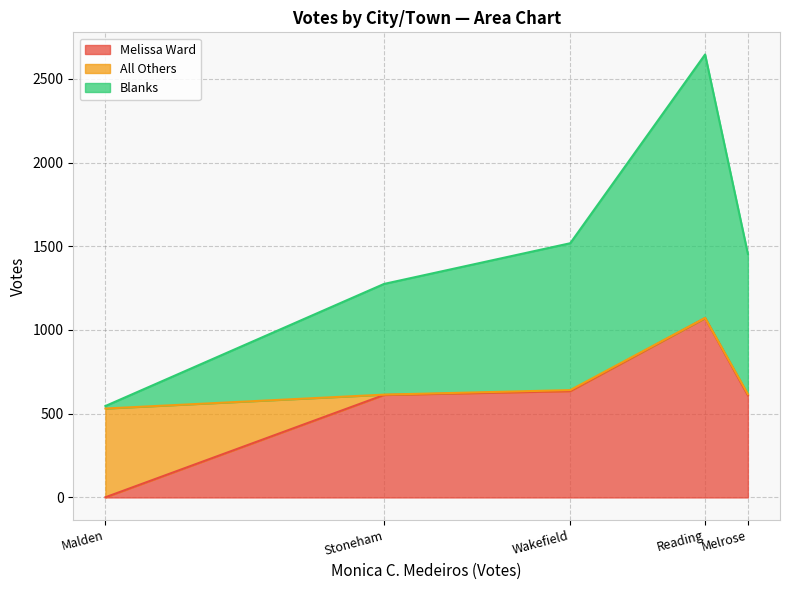

At Stoneham, list the series in order from smallest to largest.

All Others, Melissa Ward, Blanks